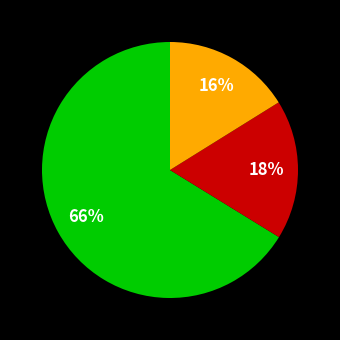

Is there a majority slice in this chart?

Yes